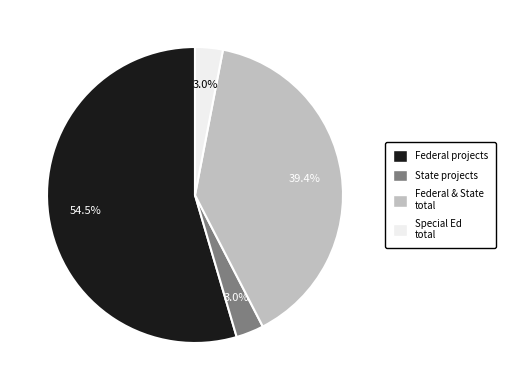

Does any single category account for the majority?

Yes